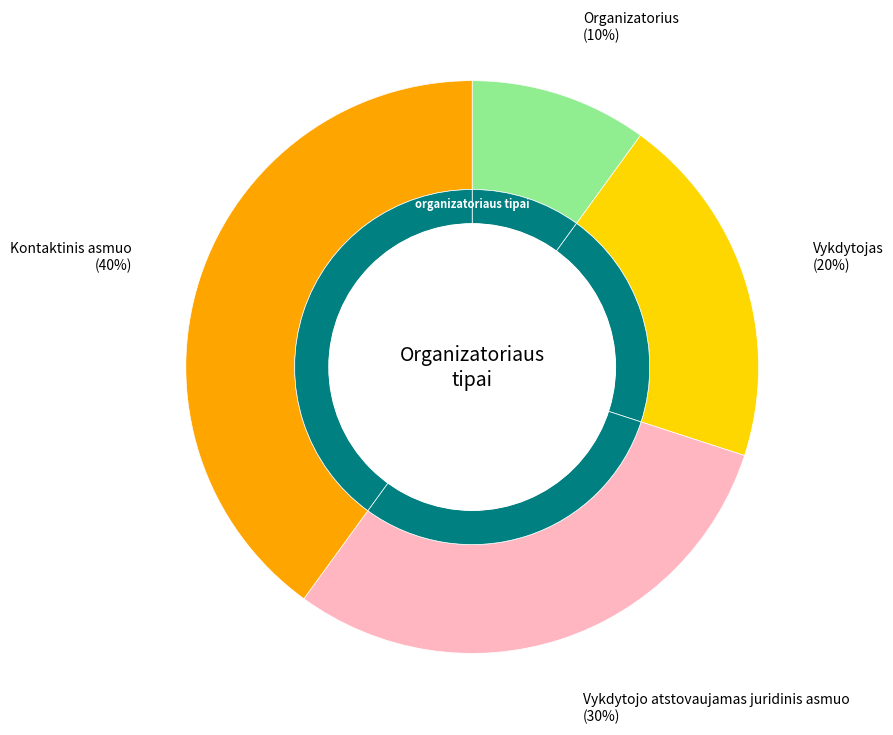

Count the number of slices in the pie.

4